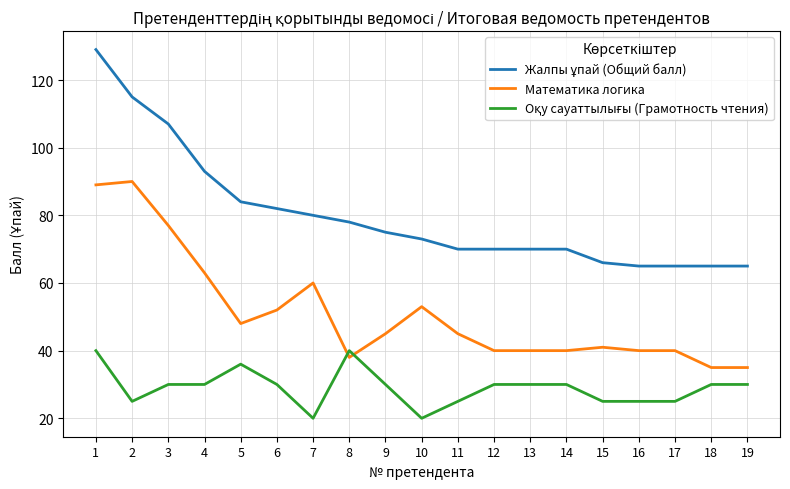

What is the spread (max minus min) of values at 11?

45